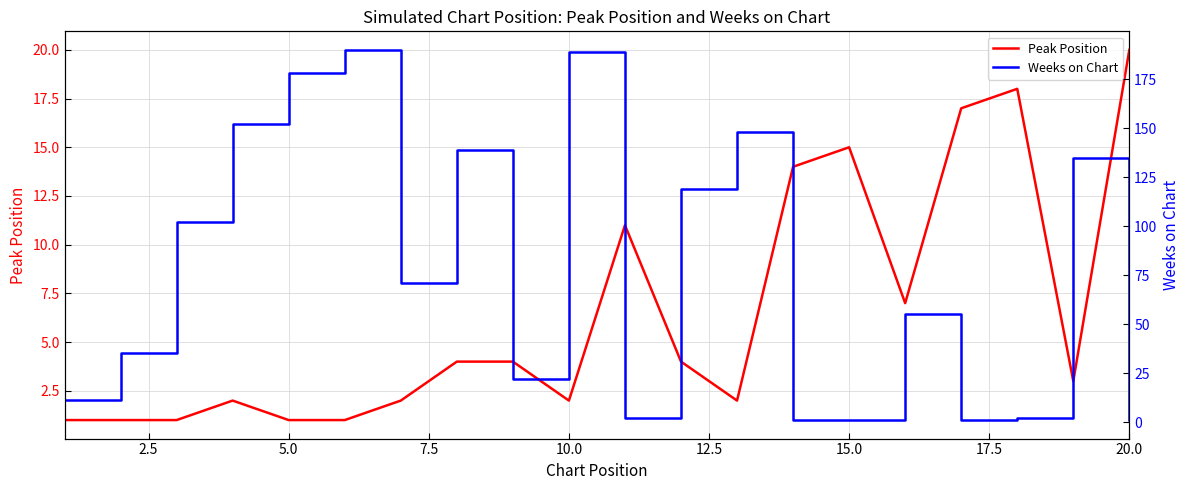

The Weeks on Chart series shows 59 at 2.5. True or false?

False